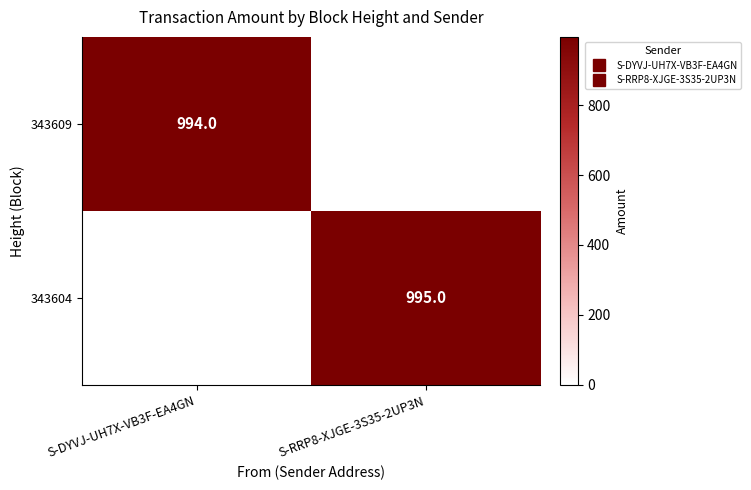

Which series has the largest total across all categories?

343604